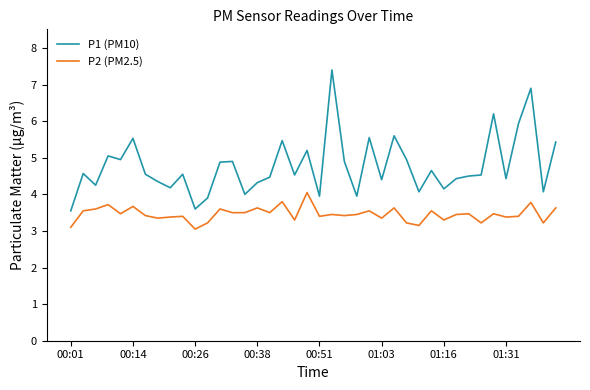

True or false: P2 (PM2.5) and P1 (PM10) cross at least once.

False